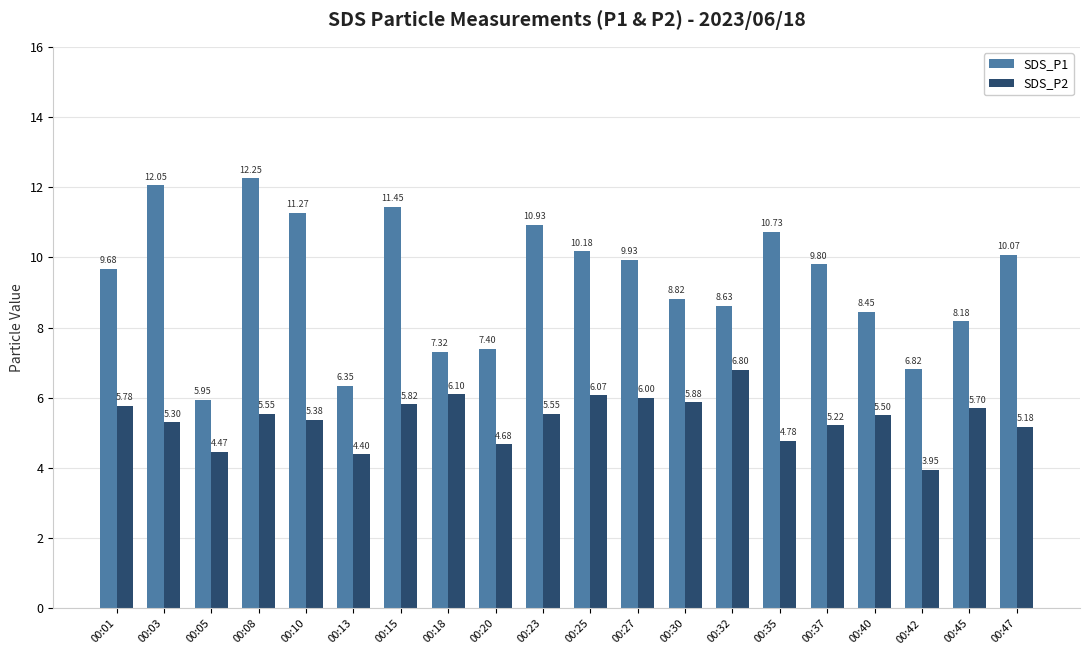

How many values in the SDS_P1 series exceed 9?

11